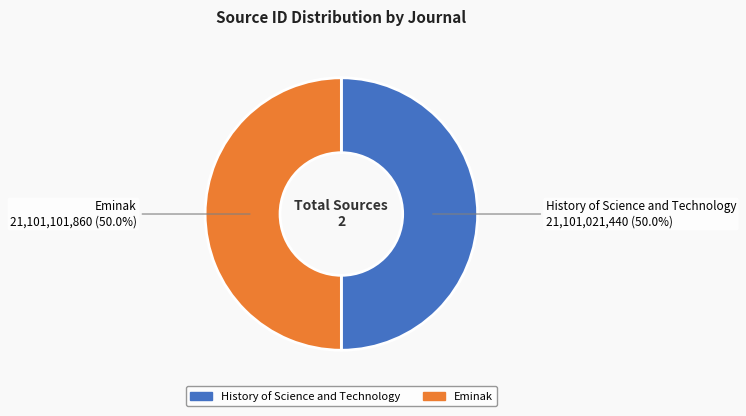

Do History of Science and Technology and Eminak together represent more than half of the pie?

Yes